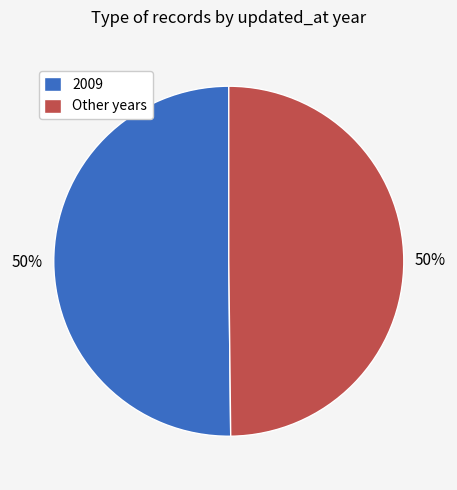

Approximately how many times larger is the value at 2009 compared to Other years?

1.0